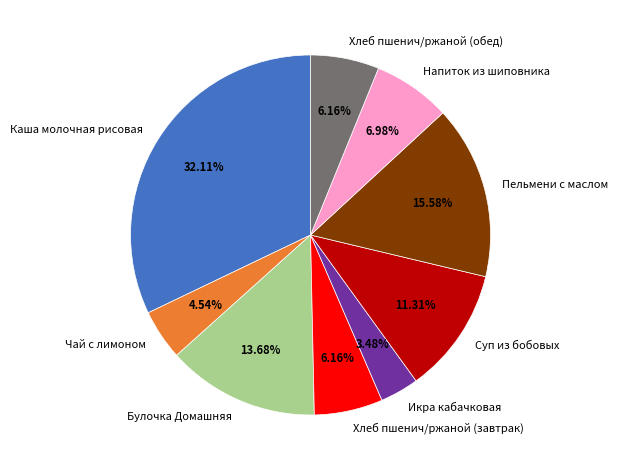

Does Каша молочная рисовая account for over 50% of the chart?

No